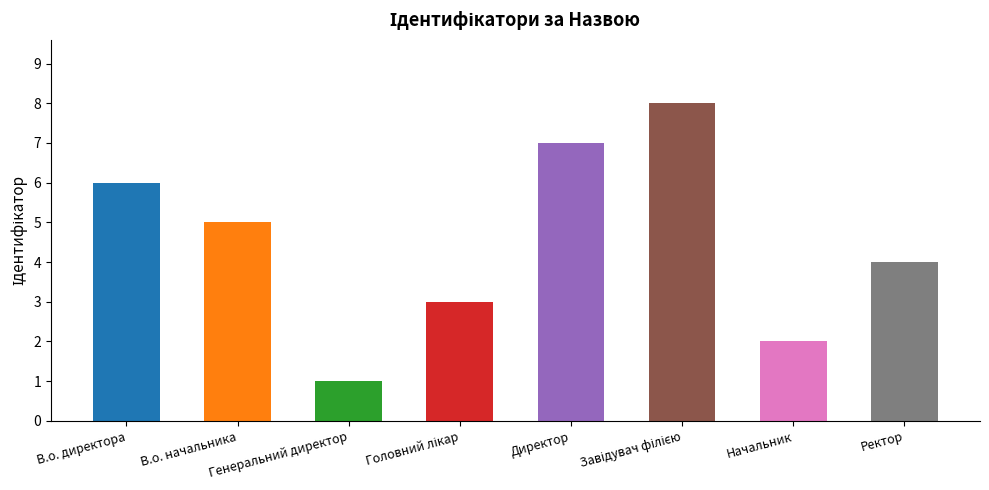

What is the label of the 6th bar from the right?

Генеральний директор